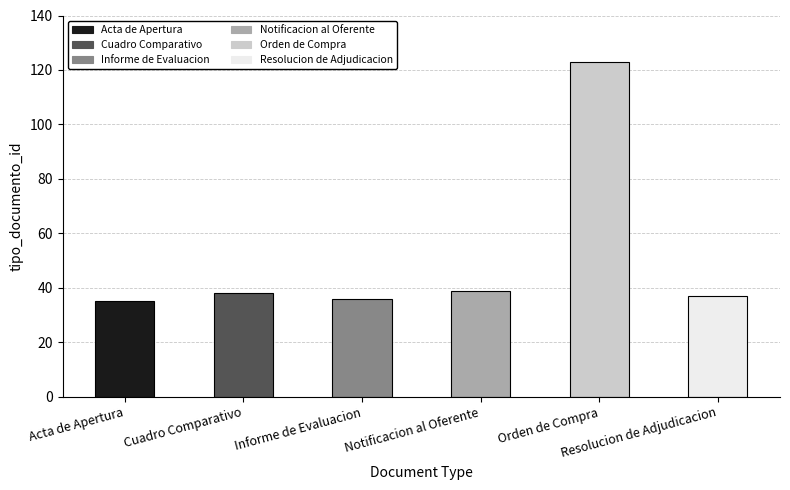

Reading left to right, list all the values displayed in this chart.

Acta de Apertura=35	Cuadro Comparativo=38	Informe de Evaluacion=36	Notificacion al Oferente=39	Orden de Compra=123	Resolucion de Adjudicacion=37